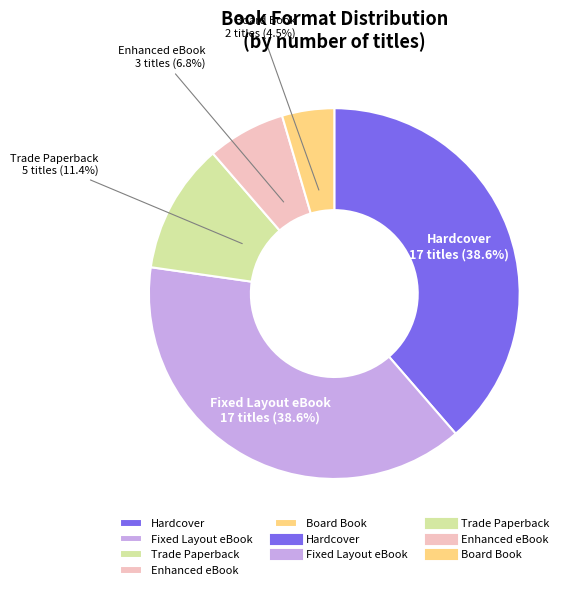

The Trade Paperback slice represents 1% of the pie. True or false?

False